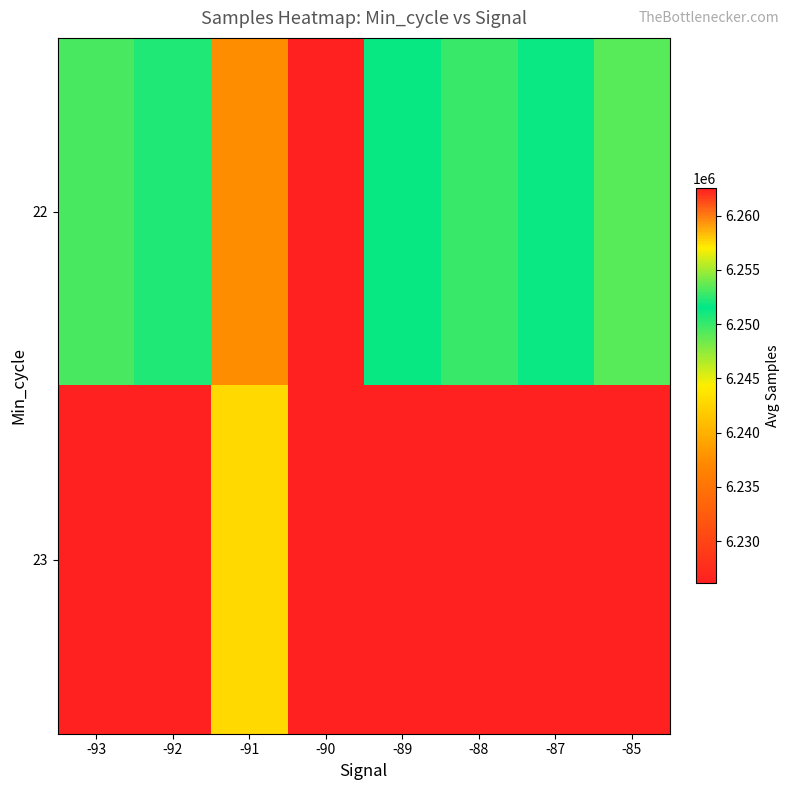

True or false: 23 has a value of 9617057.5 at -90.

False